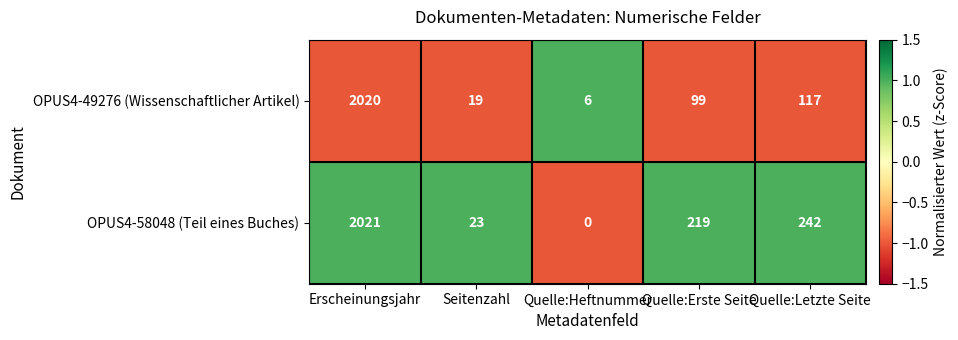

Reading left to right, list all the values displayed in this chart.

OPUS4-49276 (Wissenschaftlicher Artikel): 2020	19	6	99	117
OPUS4-58048 (Teil eines Buches): 2021	23	0	219	242